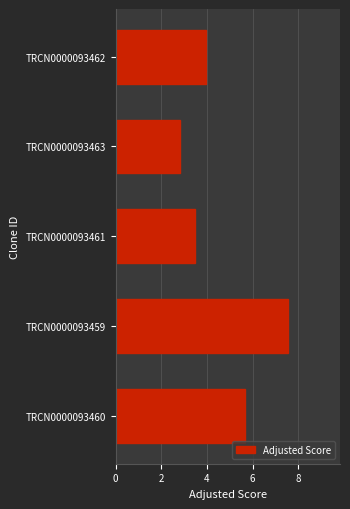

List the labels in order of value, smallest first.

TRCN0000093463, TRCN0000093461, TRCN0000093462, TRCN0000093460, TRCN0000093459